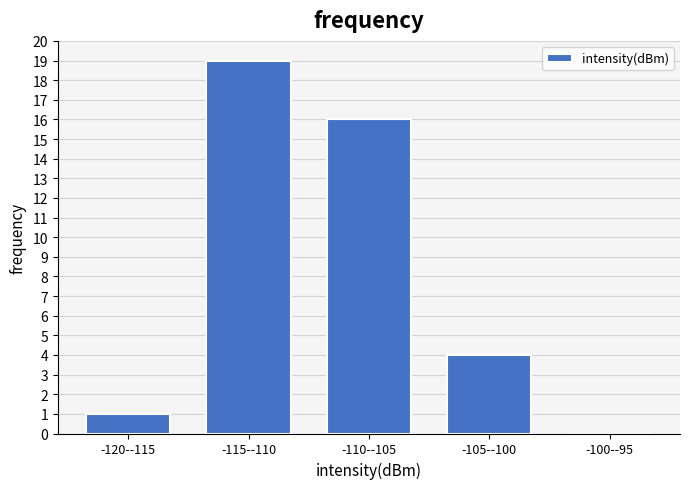

Reading left to right, what are all the values shown in this chart?

-120--115=1	-115--110=19	-110--105=16	-105--100=4	-100--95=0